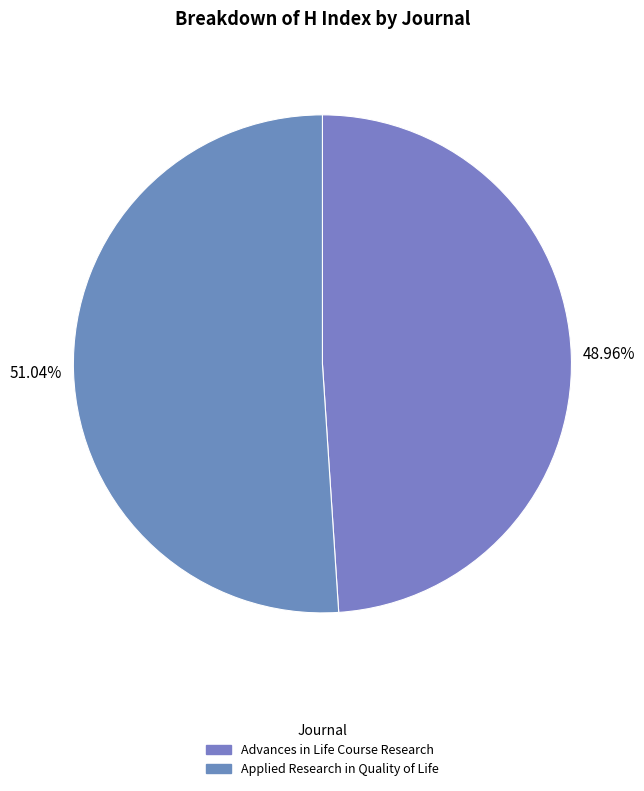

What is the change in value from Advances in Life Course Research to Applied Research in Quality of Life?

+2